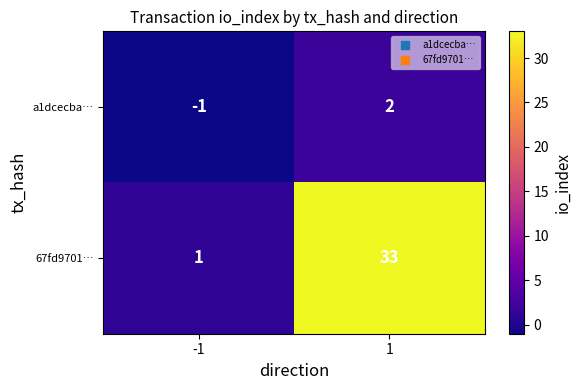

Is it true that 67fd9701… equals 1 at -1?

True